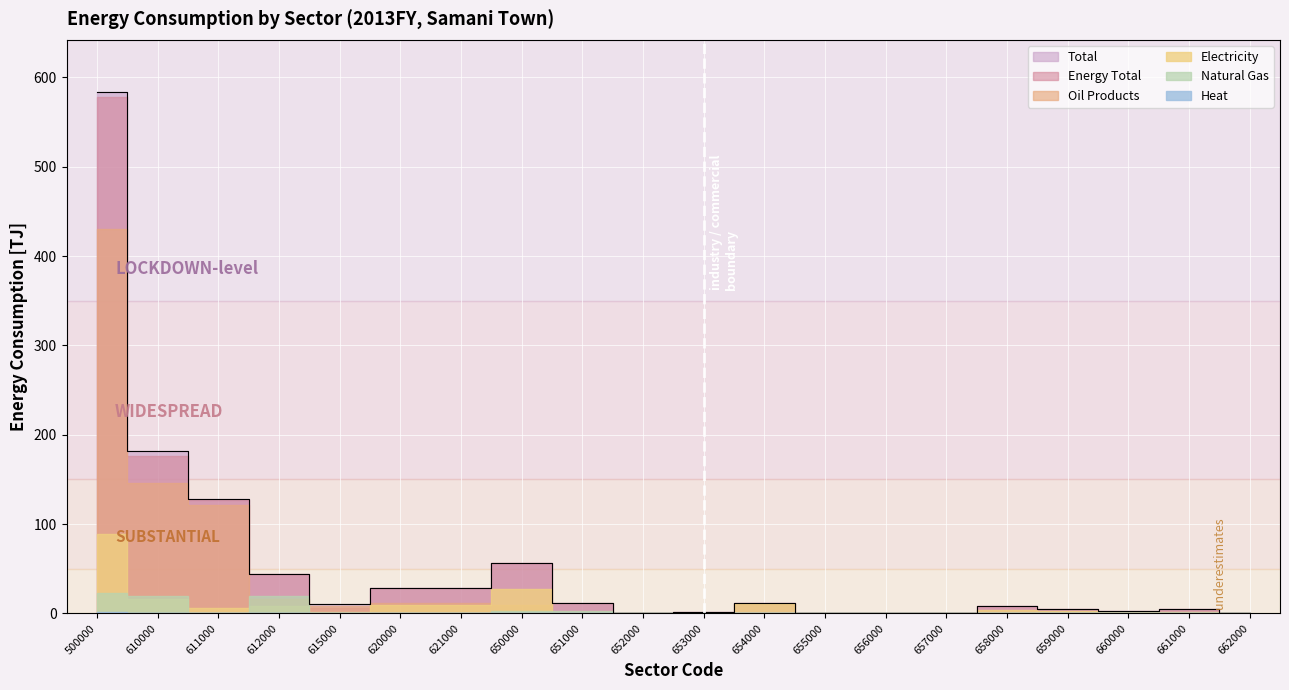

Reading left to right, transcribe all the data shown in this chart.

Electricity: 500000=89.1	610000=15.9	611000=6.1	612000=8.3	615000=1.5	620000=9.4	621000=9.4	650000=27.4	651000=1.4	652000=0.1	653000=0.9	654000=10.0	655000=0.2	656000=0.5	657000=0.1	658000=3.6	659000=2.3	660000=1.5	661000=2.1	662000=0.5
Total: 500000=583.6	610000=181.5	611000=127.5	612000=43.9	615000=10.1	620000=28.7	621000=28.7	650000=56.4	651000=11.6	652000=0.1	653000=1.4	654000=11.9	655000=0.2	656000=1.0	657000=0.2	658000=7.8	659000=4.6	660000=3.1	661000=4.6	662000=0.6
Natural Gas: 500000=22.3	610000=19.2	611000=0.0	612000=19.2	615000=0.0	620000=0.1	621000=0.1	650000=3.0	651000=3.0	652000=0.0	653000=0.0	654000=0.0	655000=0.0	656000=0.0	657000=0.0	658000=0.0	659000=0.0	660000=0.0	661000=0.0	662000=0.0
Heat: 500000=1.9	610000=0.0	611000=0.0	612000=0.0	615000=0.0	620000=0.7	621000=0.7	650000=0.7	651000=0.0	652000=0.0	653000=0.0	654000=0.0	655000=0.0	656000=0.0	657000=0.0	658000=0.0	659000=0.0	660000=0.0	661000=0.0	662000=0.0
Energy Total: 500000=578.4	610000=176.3	611000=126.8	612000=43.9	615000=5.6	620000=28.7	621000=28.7	650000=56.4	651000=11.6	652000=0.1	653000=1.4	654000=11.9	655000=0.2	656000=1.0	657000=0.2	658000=7.8	659000=4.6	660000=3.1	661000=4.6	662000=0.6
Oil Products: 500000=430.1	610000=145.6	611000=121.4	612000=15.8	615000=8.4	620000=11.2	621000=11.2	650000=9.1	651000=0.3	652000=0.0	653000=0.4	654000=1.0	655000=0.0	656000=0.1	657000=0.1	658000=1.9	659000=1.1	660000=0.4	661000=1.1	662000=0.1